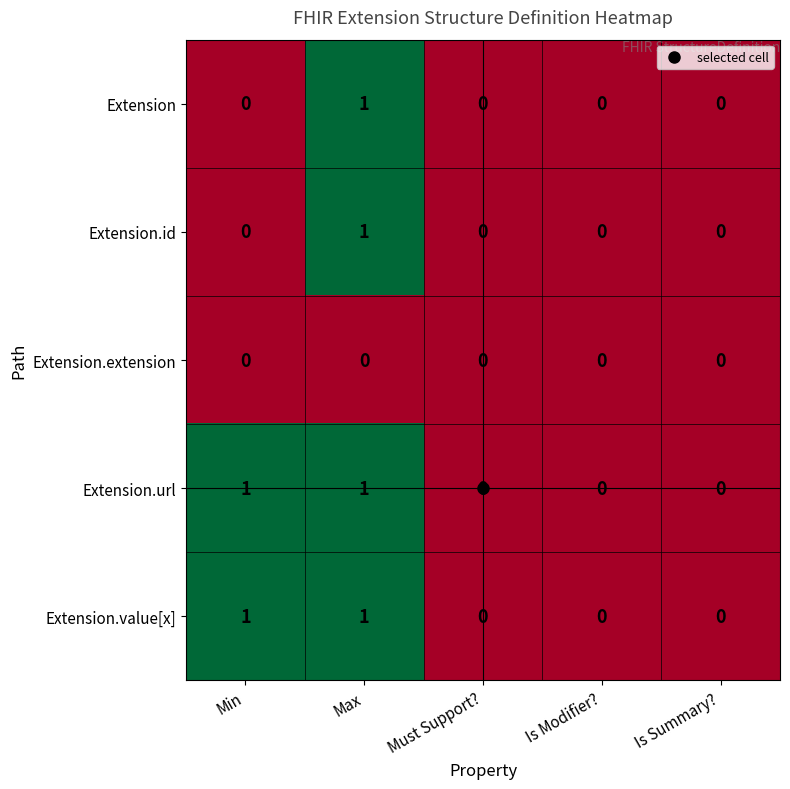

At which category is the sum across all series the highest?

Max